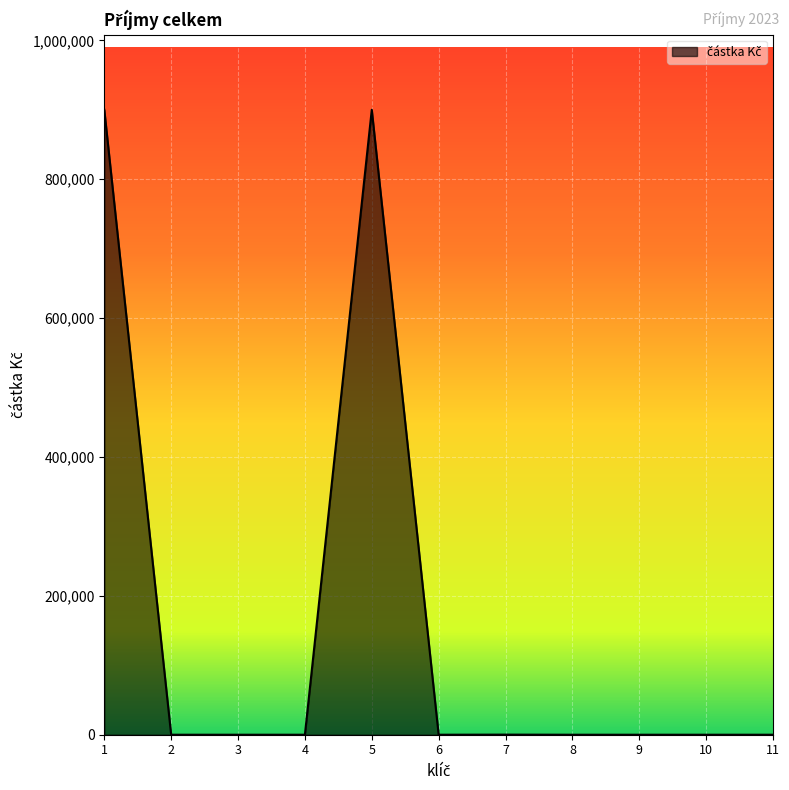

What is the maximum value shown in the chart?

900140.4